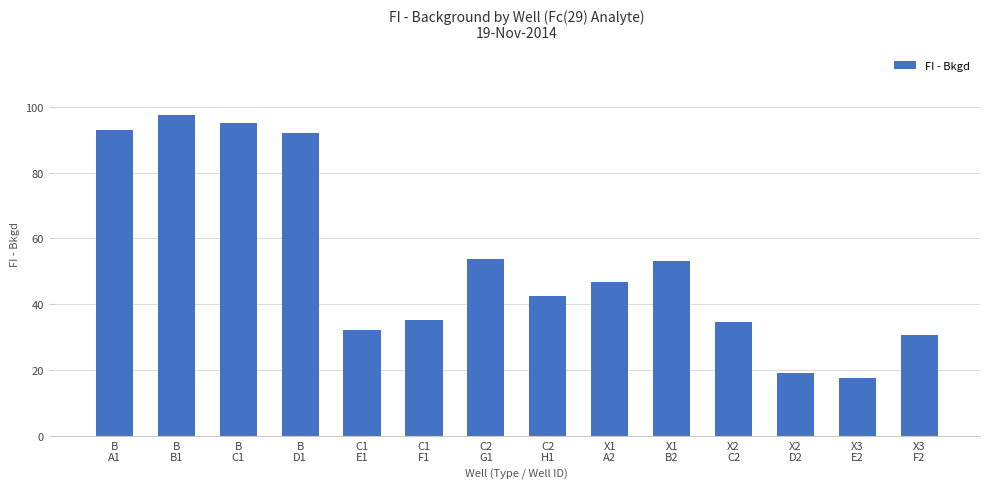

Which label corresponds to the largest value in the chart?

B
B1